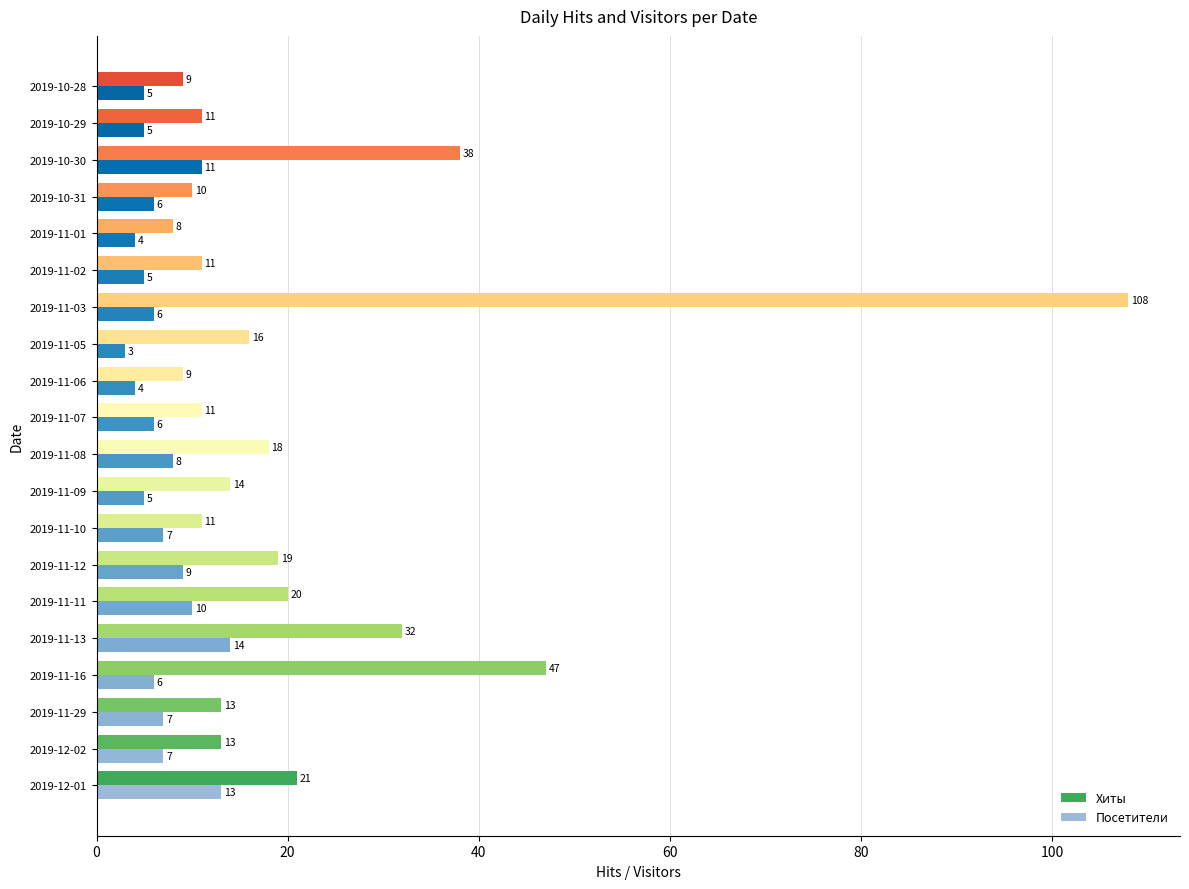

How many categories are shown in the chart?

20